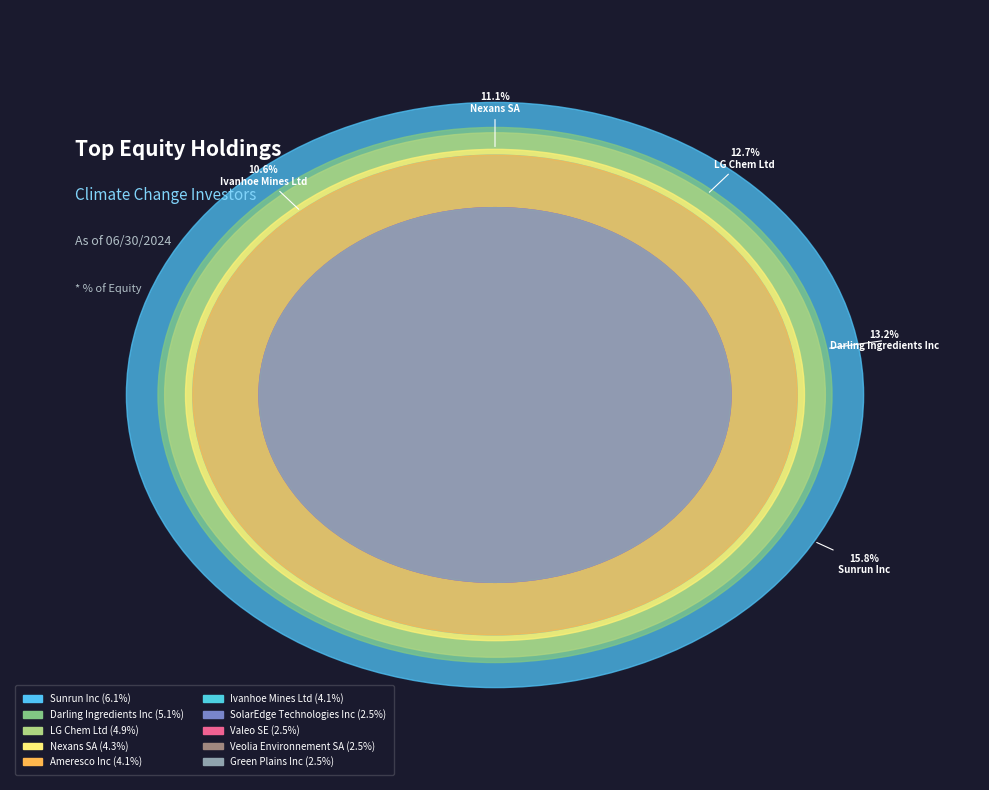

Combined, what portion of the pie is LG Chem Ltd and SolarEdge Technologies Inc?

19.2%